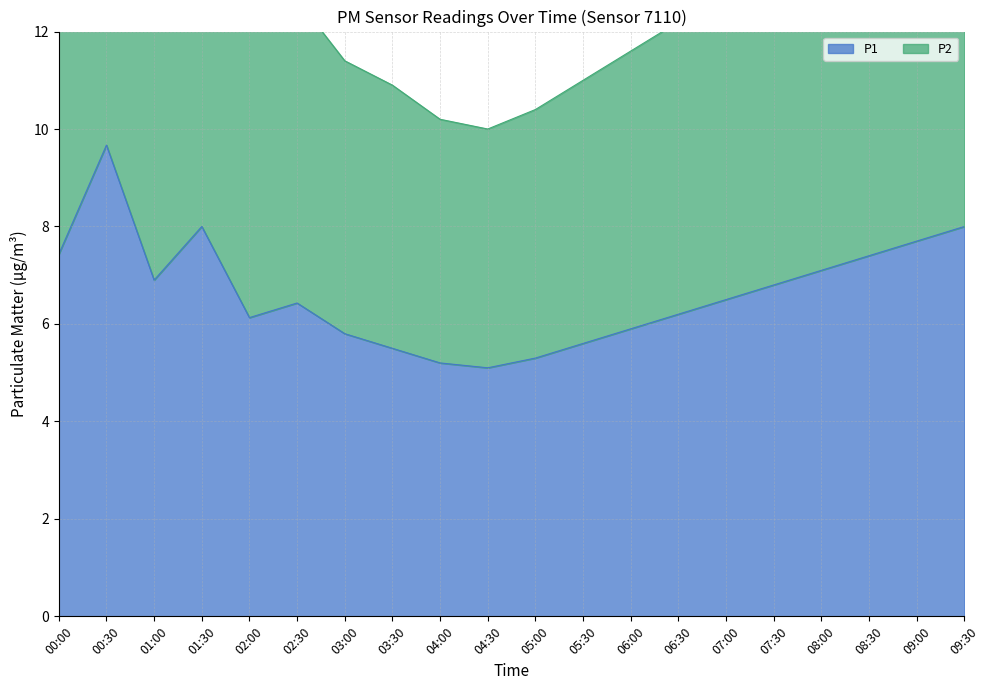

At which label is P2 closest to 14?

08:00